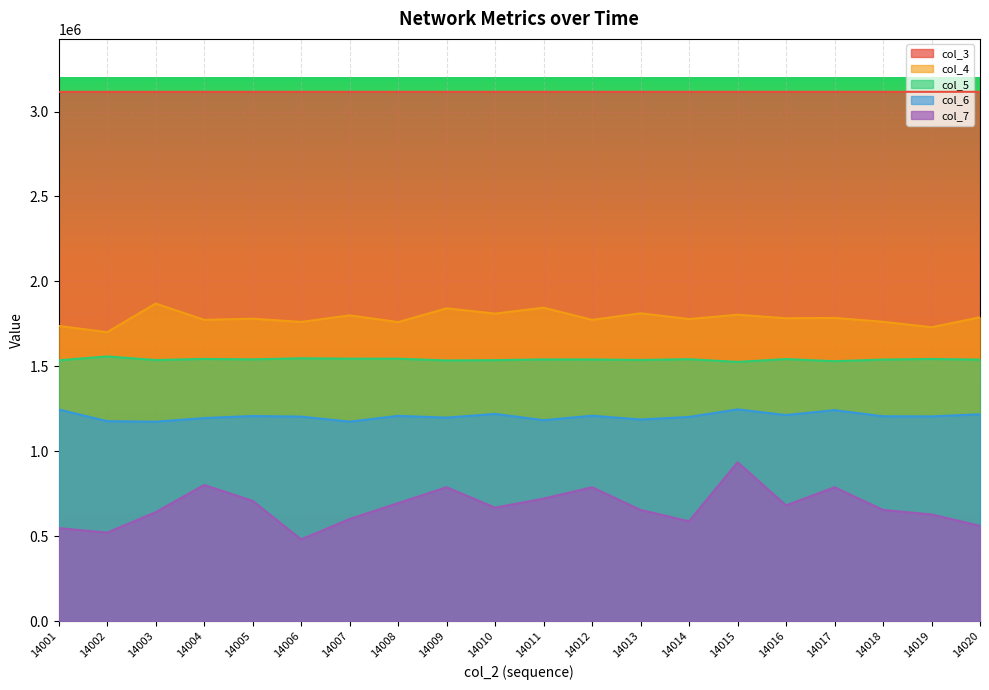

Is it true that col_5 equals 1544744.7 at 14008?

True